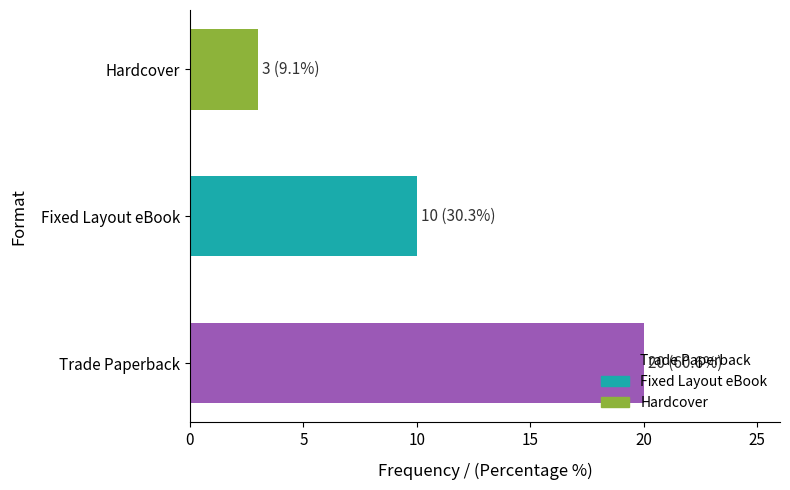

What is the greatest value displayed?

20